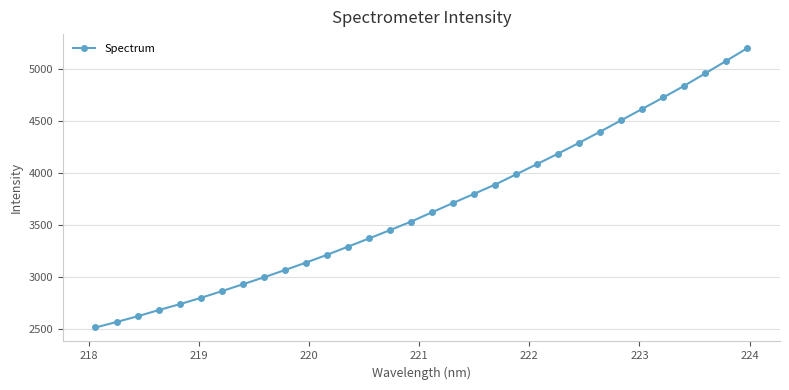

What is the value of the 19th point from the left?

3798.6